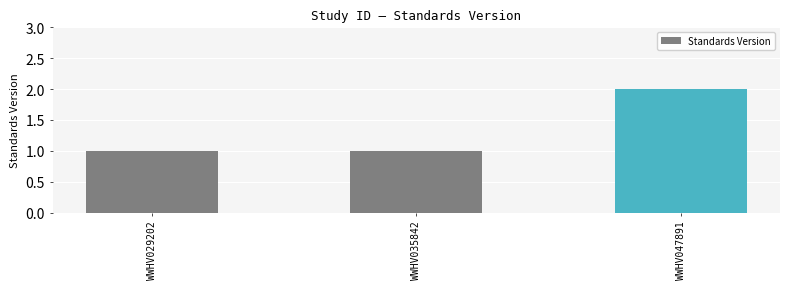

Count the number of data series in this chart.

1